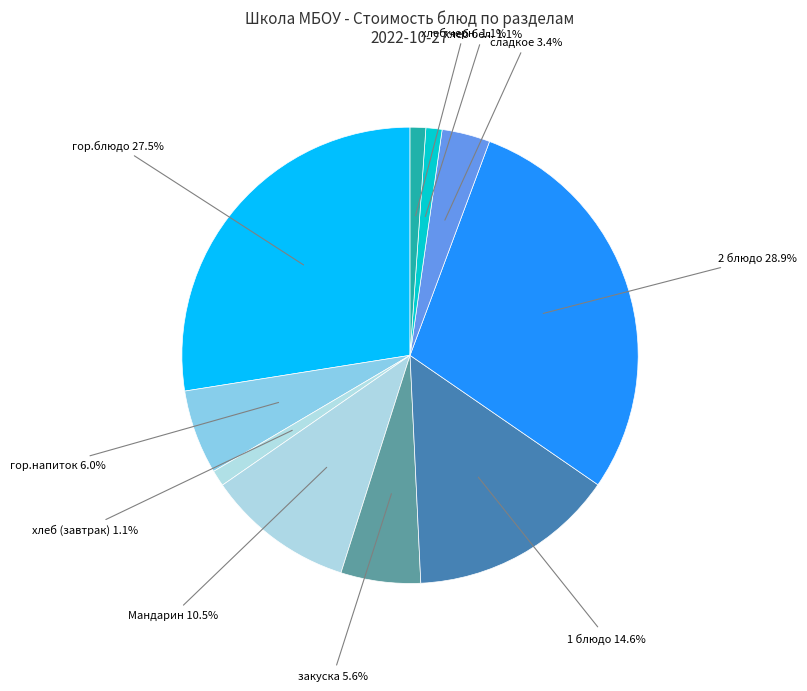

What is the largest slice in the pie chart?

2 блюдо